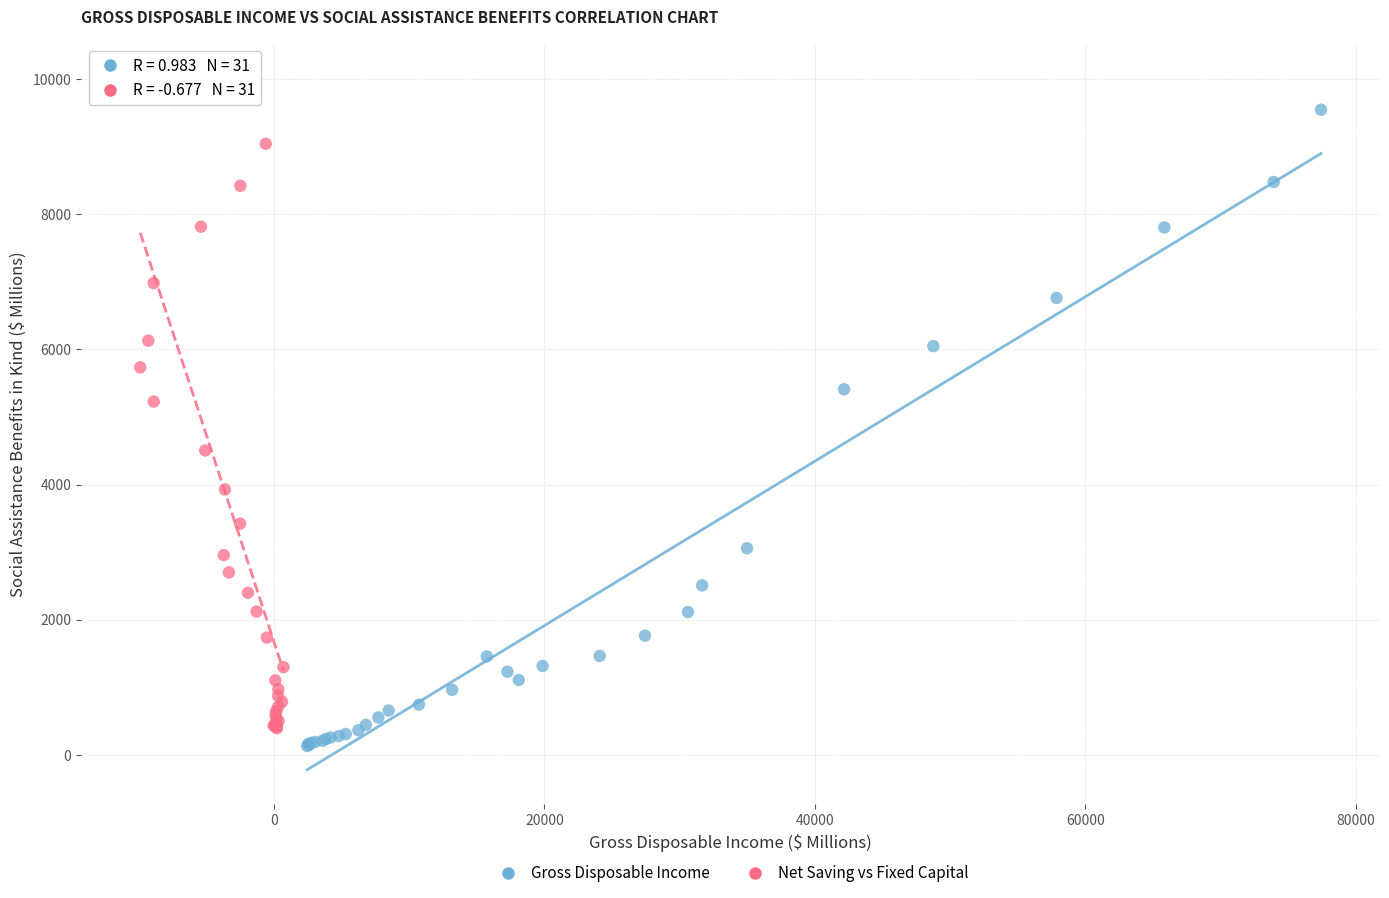

Which series reaches the maximum Y coordinate?

Net Saving vs Fixed Capital